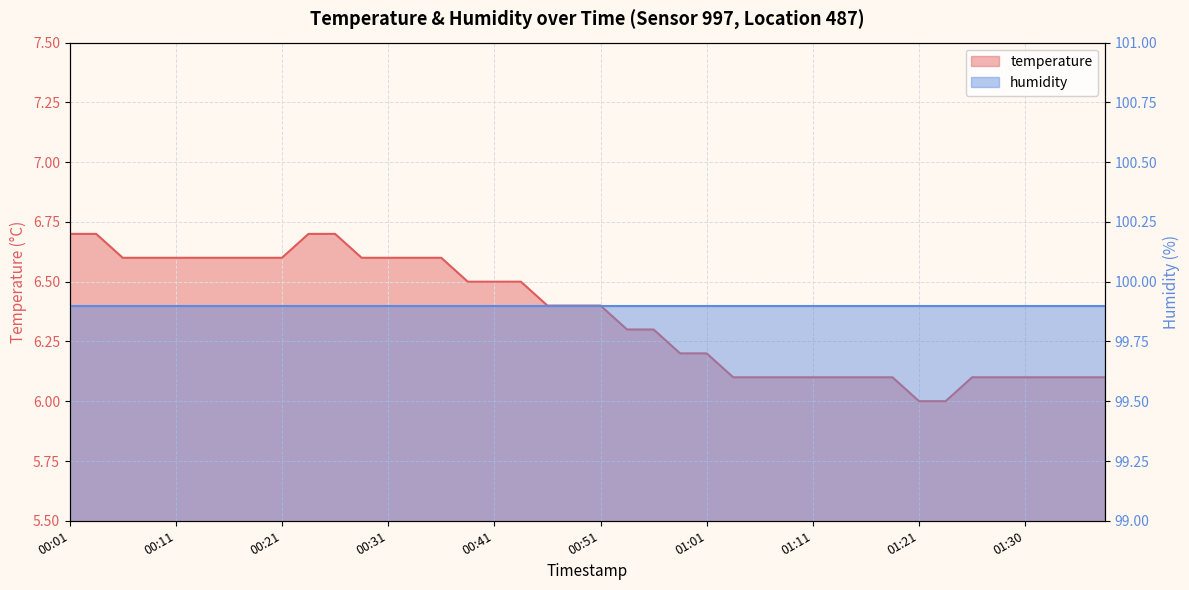

Reading right to left, what are all the values shown in this chart?

01:38=6.1	01:35=6.1	01:33=6.1	01:30=6.1	01:28=6.1	01:26=6.1	01:23=6.0	01:21=6.0	01:18=6.1	01:16=6.1	01:13=6.1	01:11=6.1	01:08=6.1	01:06=6.1	01:03=6.1	01:01=6.2	00:58=6.2	00:56=6.3	00:53=6.3	00:51=6.4	00:48=6.4	00:46=6.4	00:44=6.5	00:41=6.5	00:39=6.5	00:36=6.6	00:33=6.6	00:31=6.6	00:29=6.6	00:26=6.7	00:24=6.7	00:21=6.6	00:19=6.6	00:16=6.6	00:14=6.6	00:11=6.6	00:09=6.6	00:06=6.6	00:04=6.7	00:01=6.7